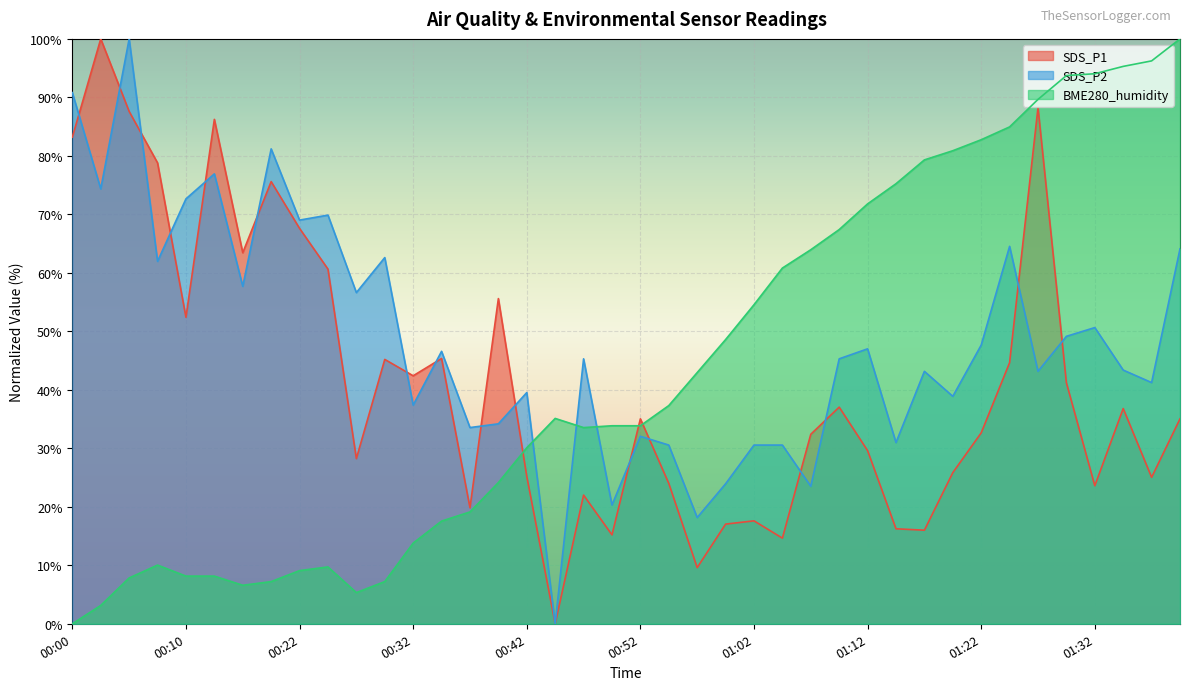

How many times do SDS_P1 and BME280_humidity cross each other?

3